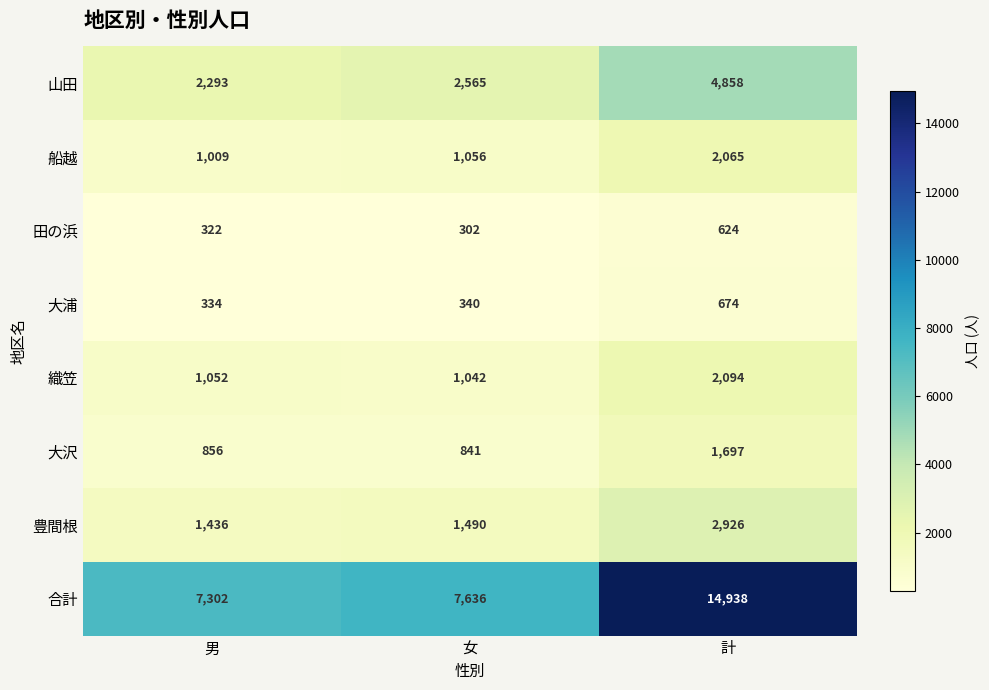

The value of 田の浜 at 計 is 399. True or false?

False